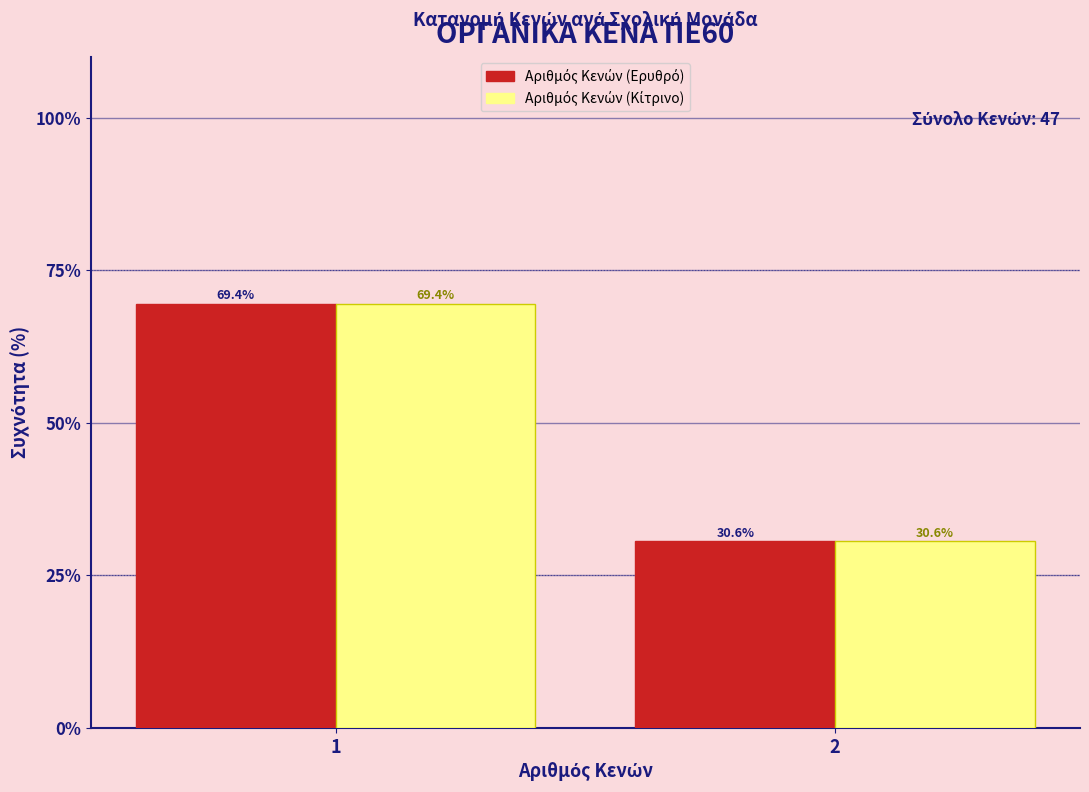

What is the smallest value displayed?

30.6